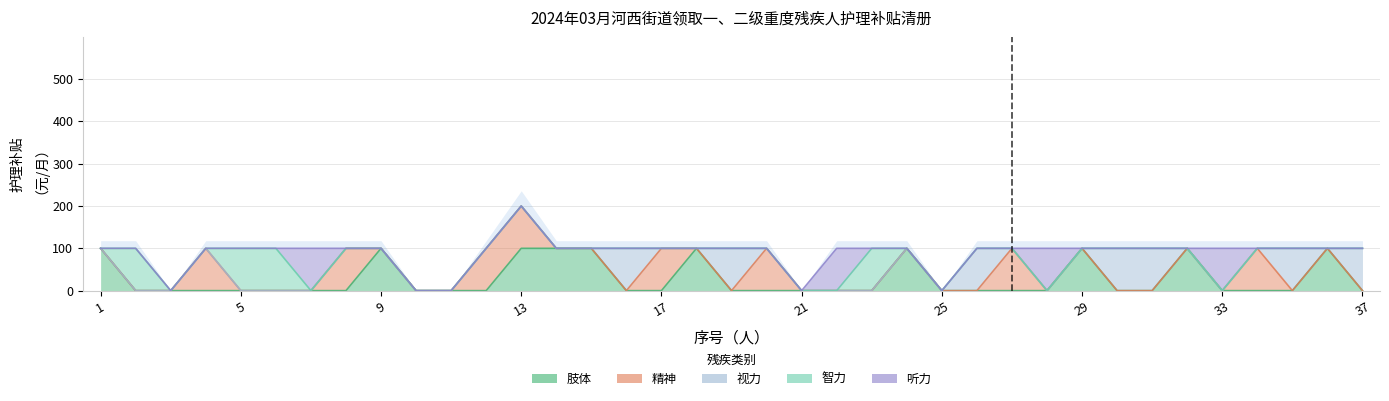

What is the difference between the second highest and minimum values in the 智力 series?

100